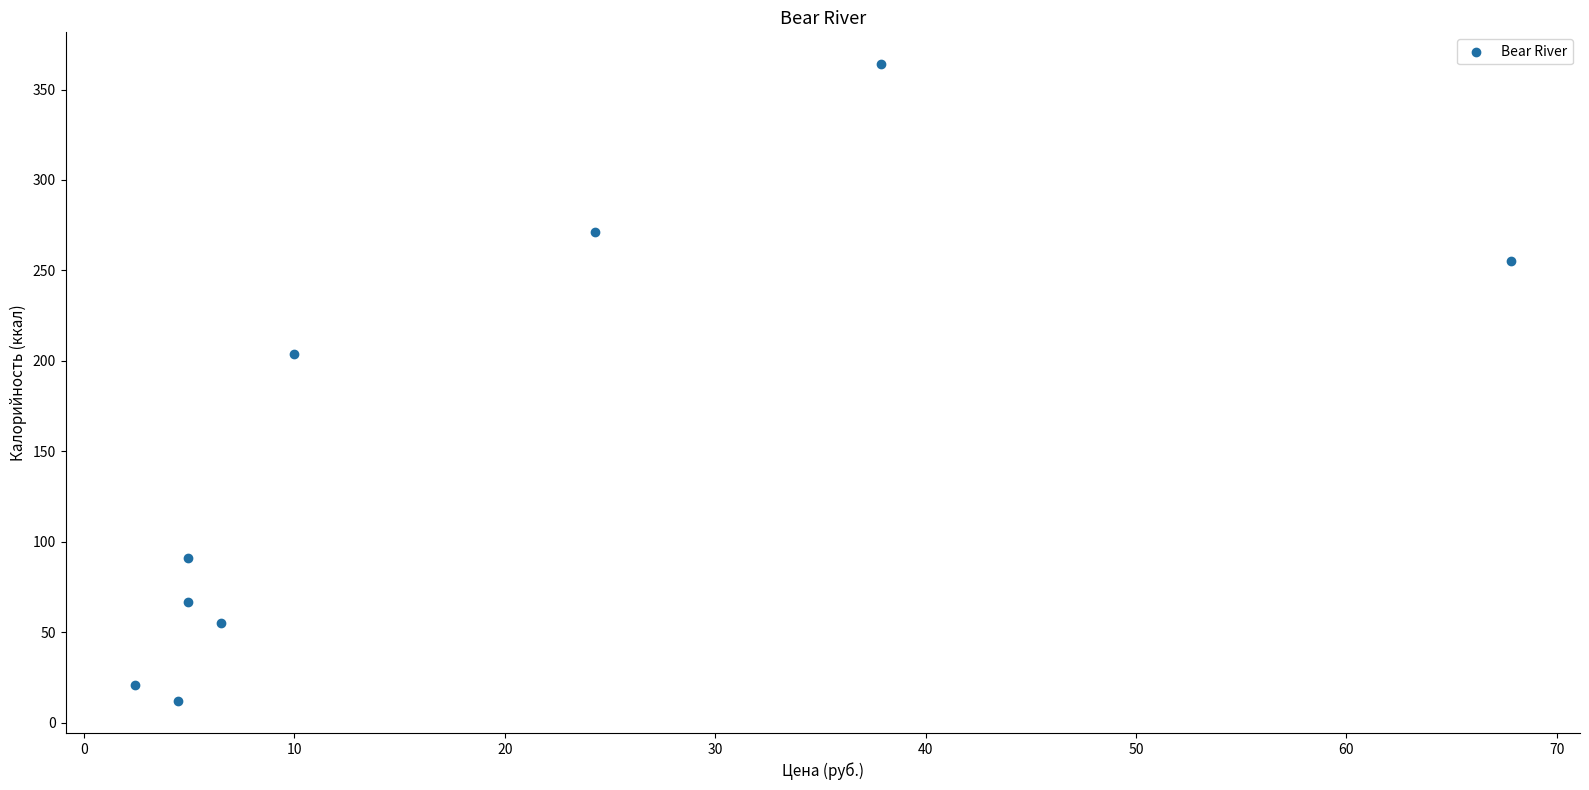

What Y value in the scatter plot is closest to 188?

204